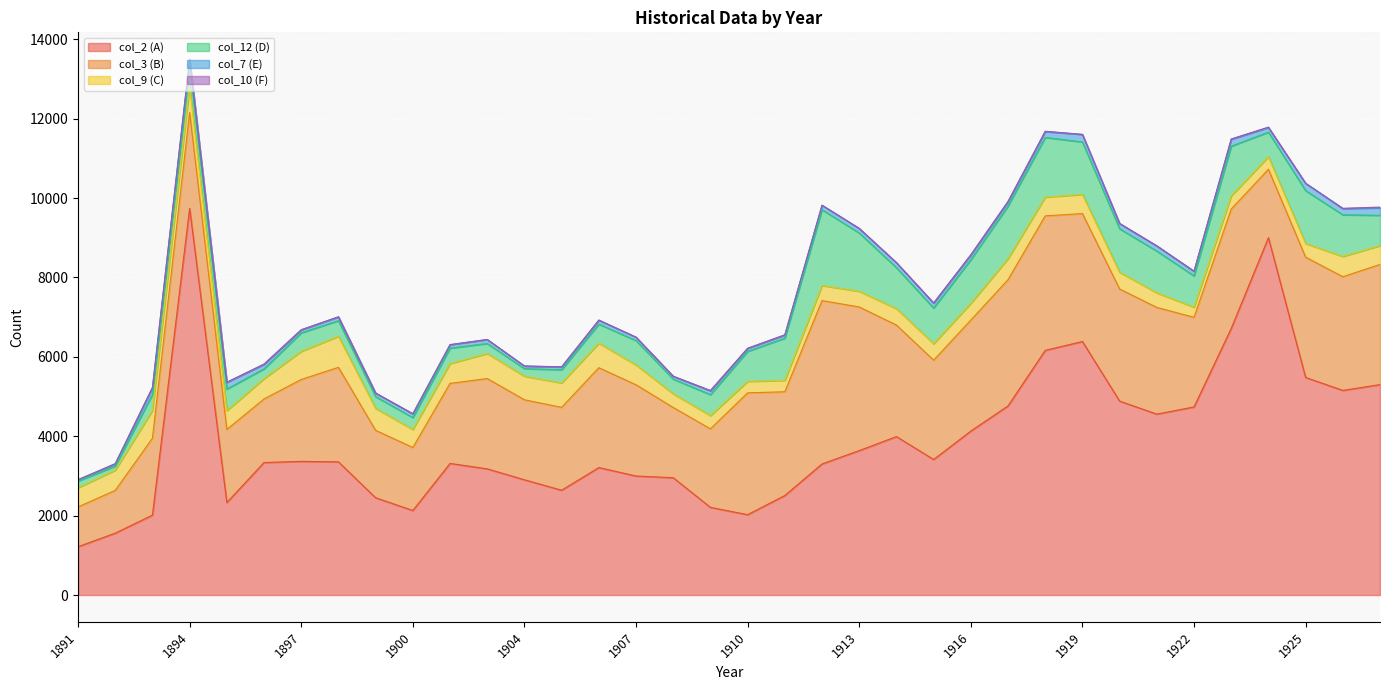

True or false: col_9 (C) and col_10 (F) intersect in this chart.

False